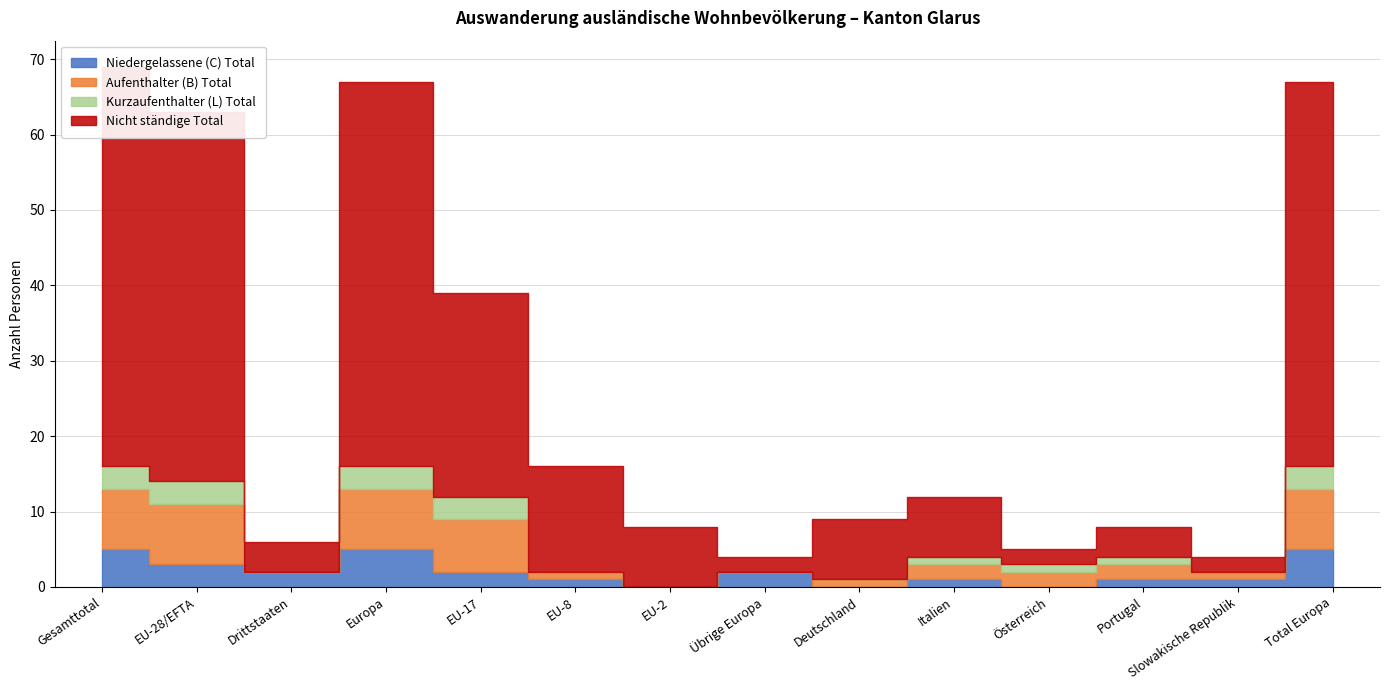

List the series in order of their peak value, lowest first.

Kurzaufenthalter (L) Total, Niedergelassene (C) Total, Aufenthalter (B) Total, Nicht ständige Total